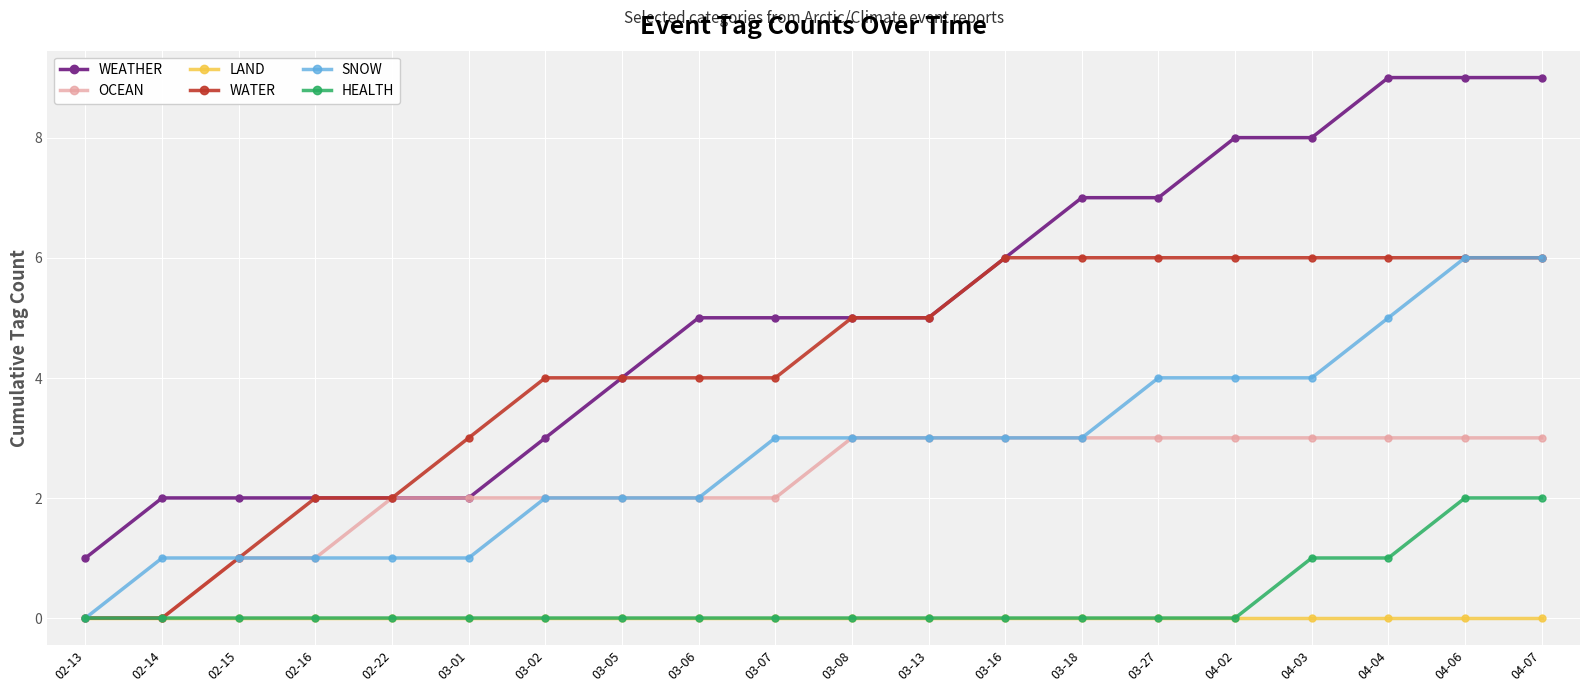

What is the difference between the second highest and second lowest values in the OCEAN series?

3